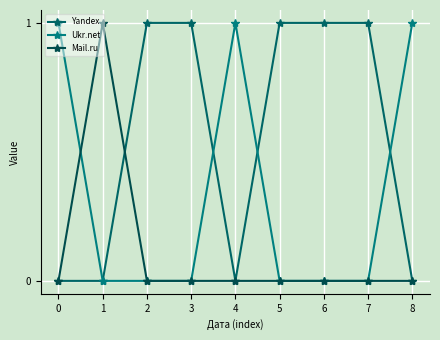

Reading right to left, transcribe all the data shown in this chart.

Yandex: 8=0	7=1	6=1	5=1	4=0	3=1	2=1	1=0	0=0
Ukr.net: 8=1	7=0	6=0	5=0	4=1	3=0	2=0	1=0	0=1
Mail.ru: 8=0	7=0	6=0	5=0	4=0	3=0	2=0	1=1	0=0